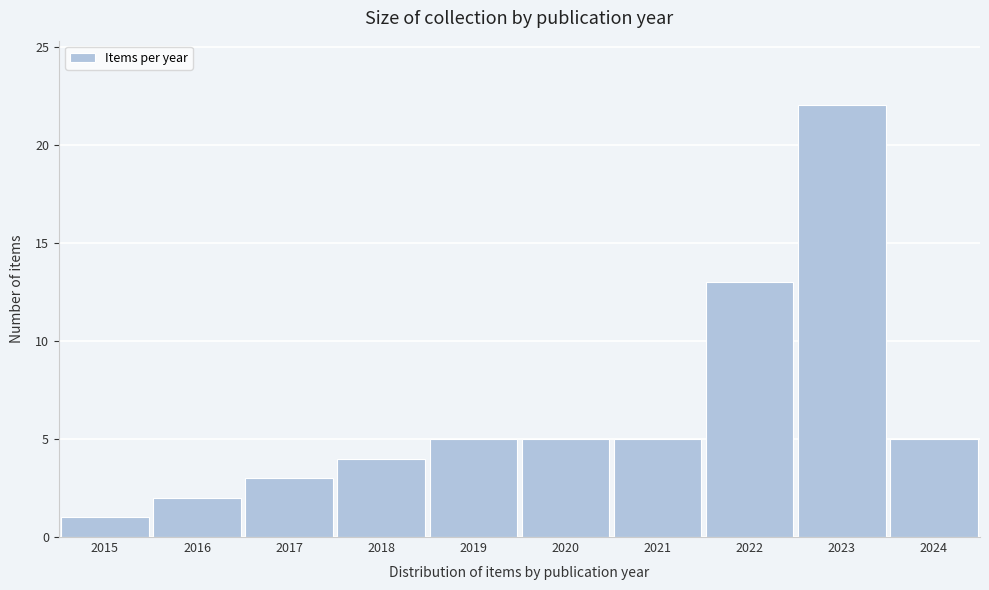

Reading right to left, extract all data points from this chart.

2024=5	2023=22	2022=13	2021=5	2020=5	2019=5	2018=4	2017=3	2016=2	2015=1